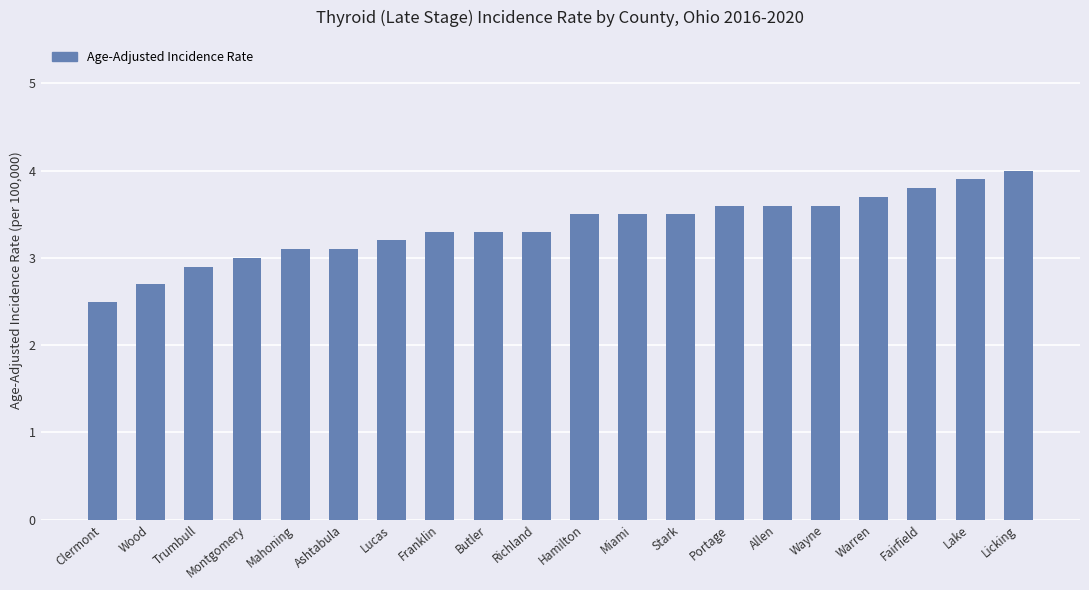

True or false: the data shows 2.9 at Trumbull.

True